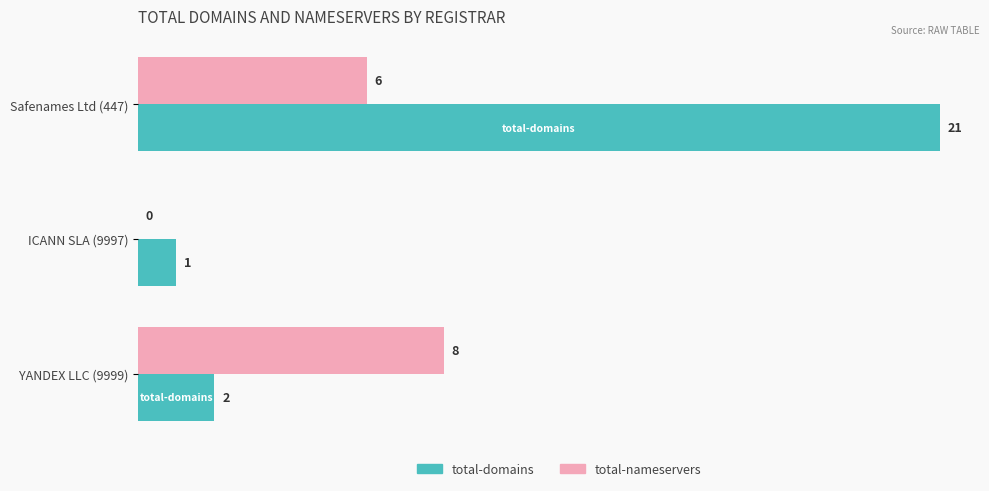

True or false: total-nameservers has a value of 6 at Safenames Ltd (447).

True